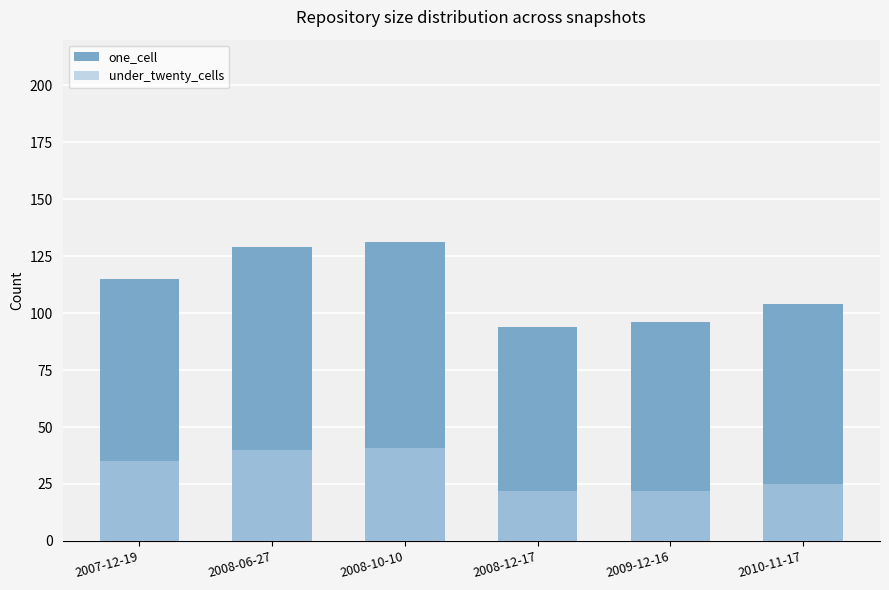

What is the total value across all series at 2010-11-17?

129